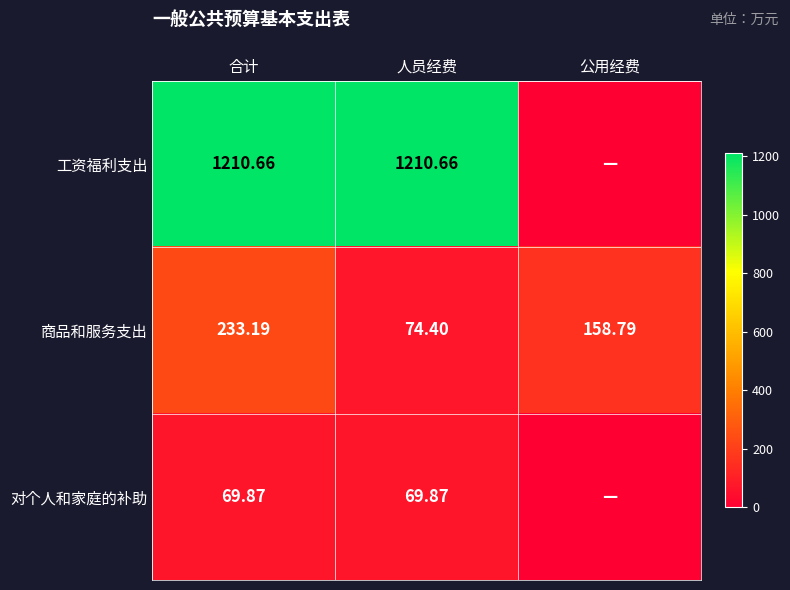

The 对个人和家庭的补助 series shows 93.8 at 人员经费. True or false?

False